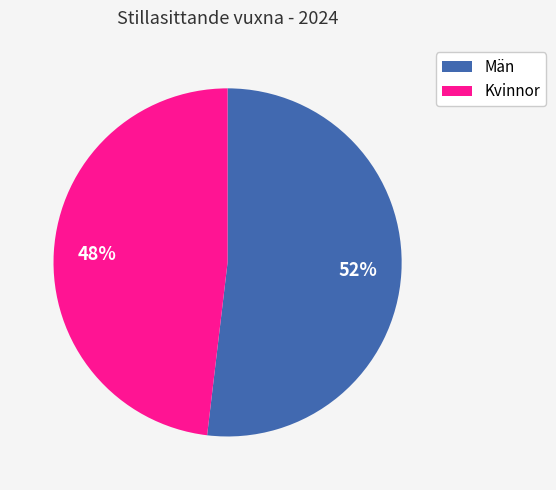

Count the number of slices in the pie.

2